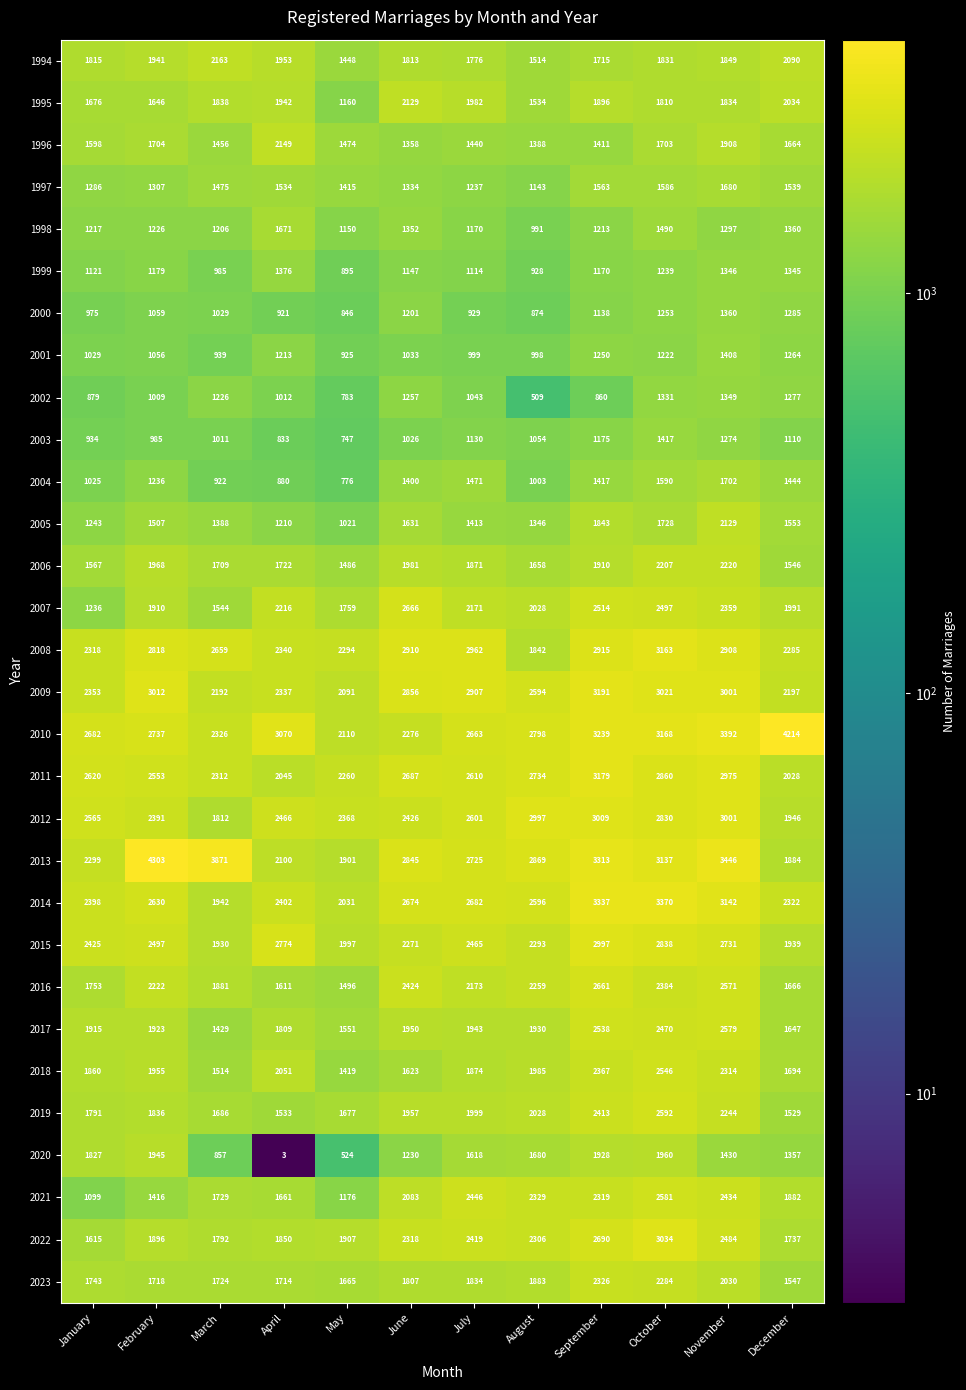

What is the spread (max minus min) of values at September?

2477